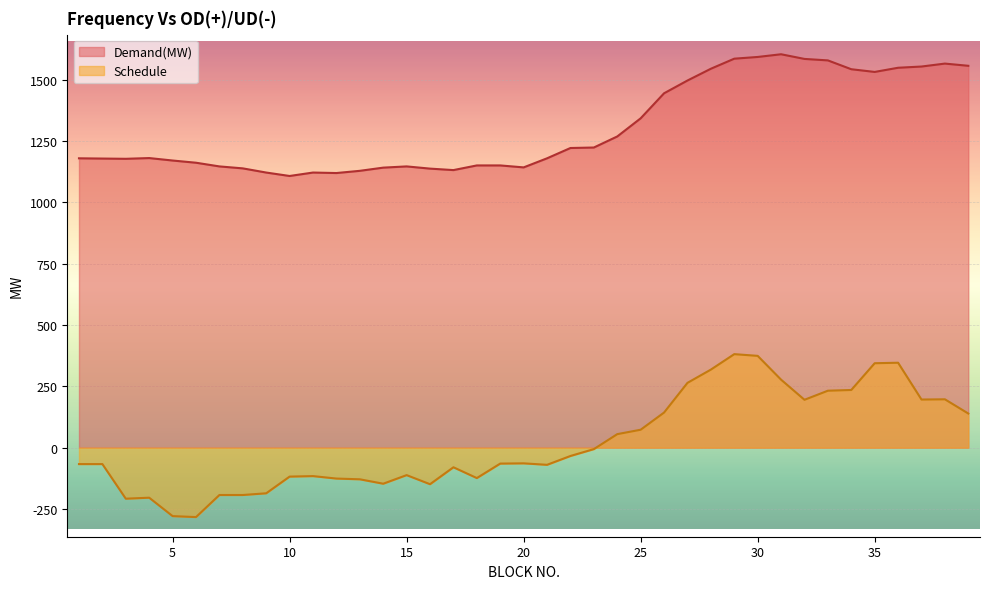

Which label corresponds to the largest value in the chart?

31